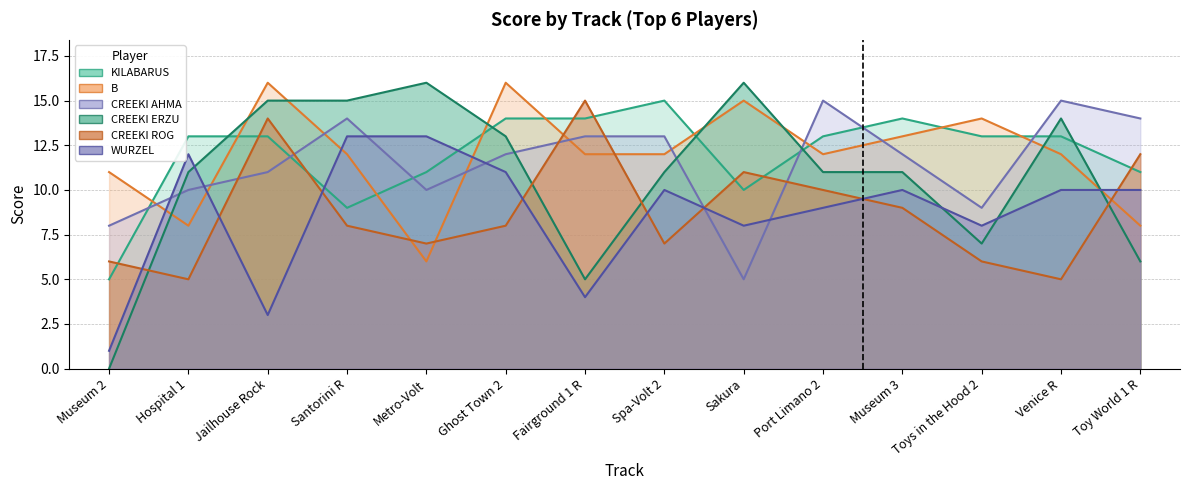

In KILABARUS, how many points are lower than both neighbors (excluding endpoints)?

2